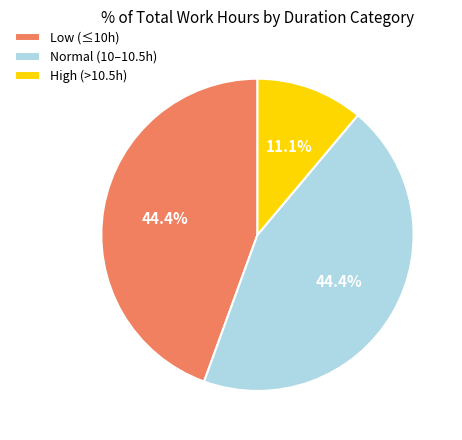

Approximately how many times larger is the value at Normal (10–10.5h) compared to Low (≤10h)?

1.0